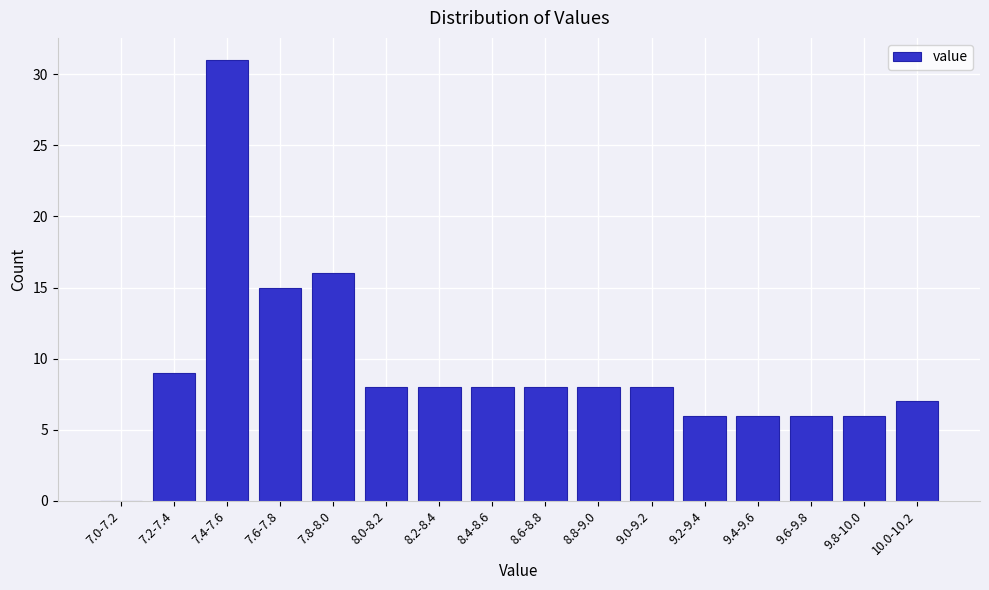

Reading right to left, transcribe all the data shown in this chart.

10.0-10.2=7	9.8-10.0=6	9.6-9.8=6	9.4-9.6=6	9.2-9.4=6	9.0-9.2=8	8.8-9.0=8	8.6-8.8=8	8.4-8.6=8	8.2-8.4=8	8.0-8.2=8	7.8-8.0=16	7.6-7.8=15	7.4-7.6=31	7.2-7.4=9	7.0-7.2=0